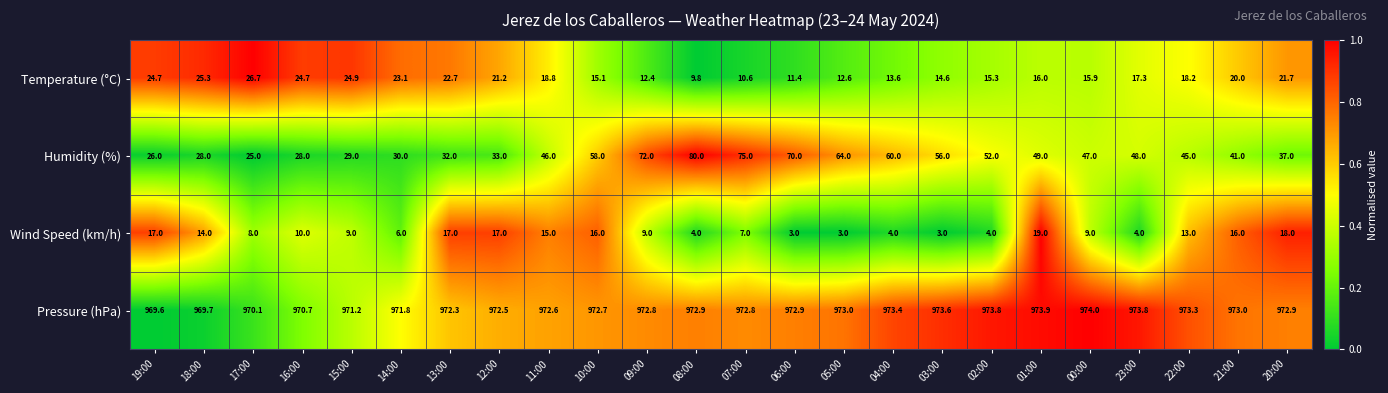

List the series in order of their peak value, lowest first.

Wind Speed (km/h), Temperature (°C), Humidity (%), Pressure (hPa)